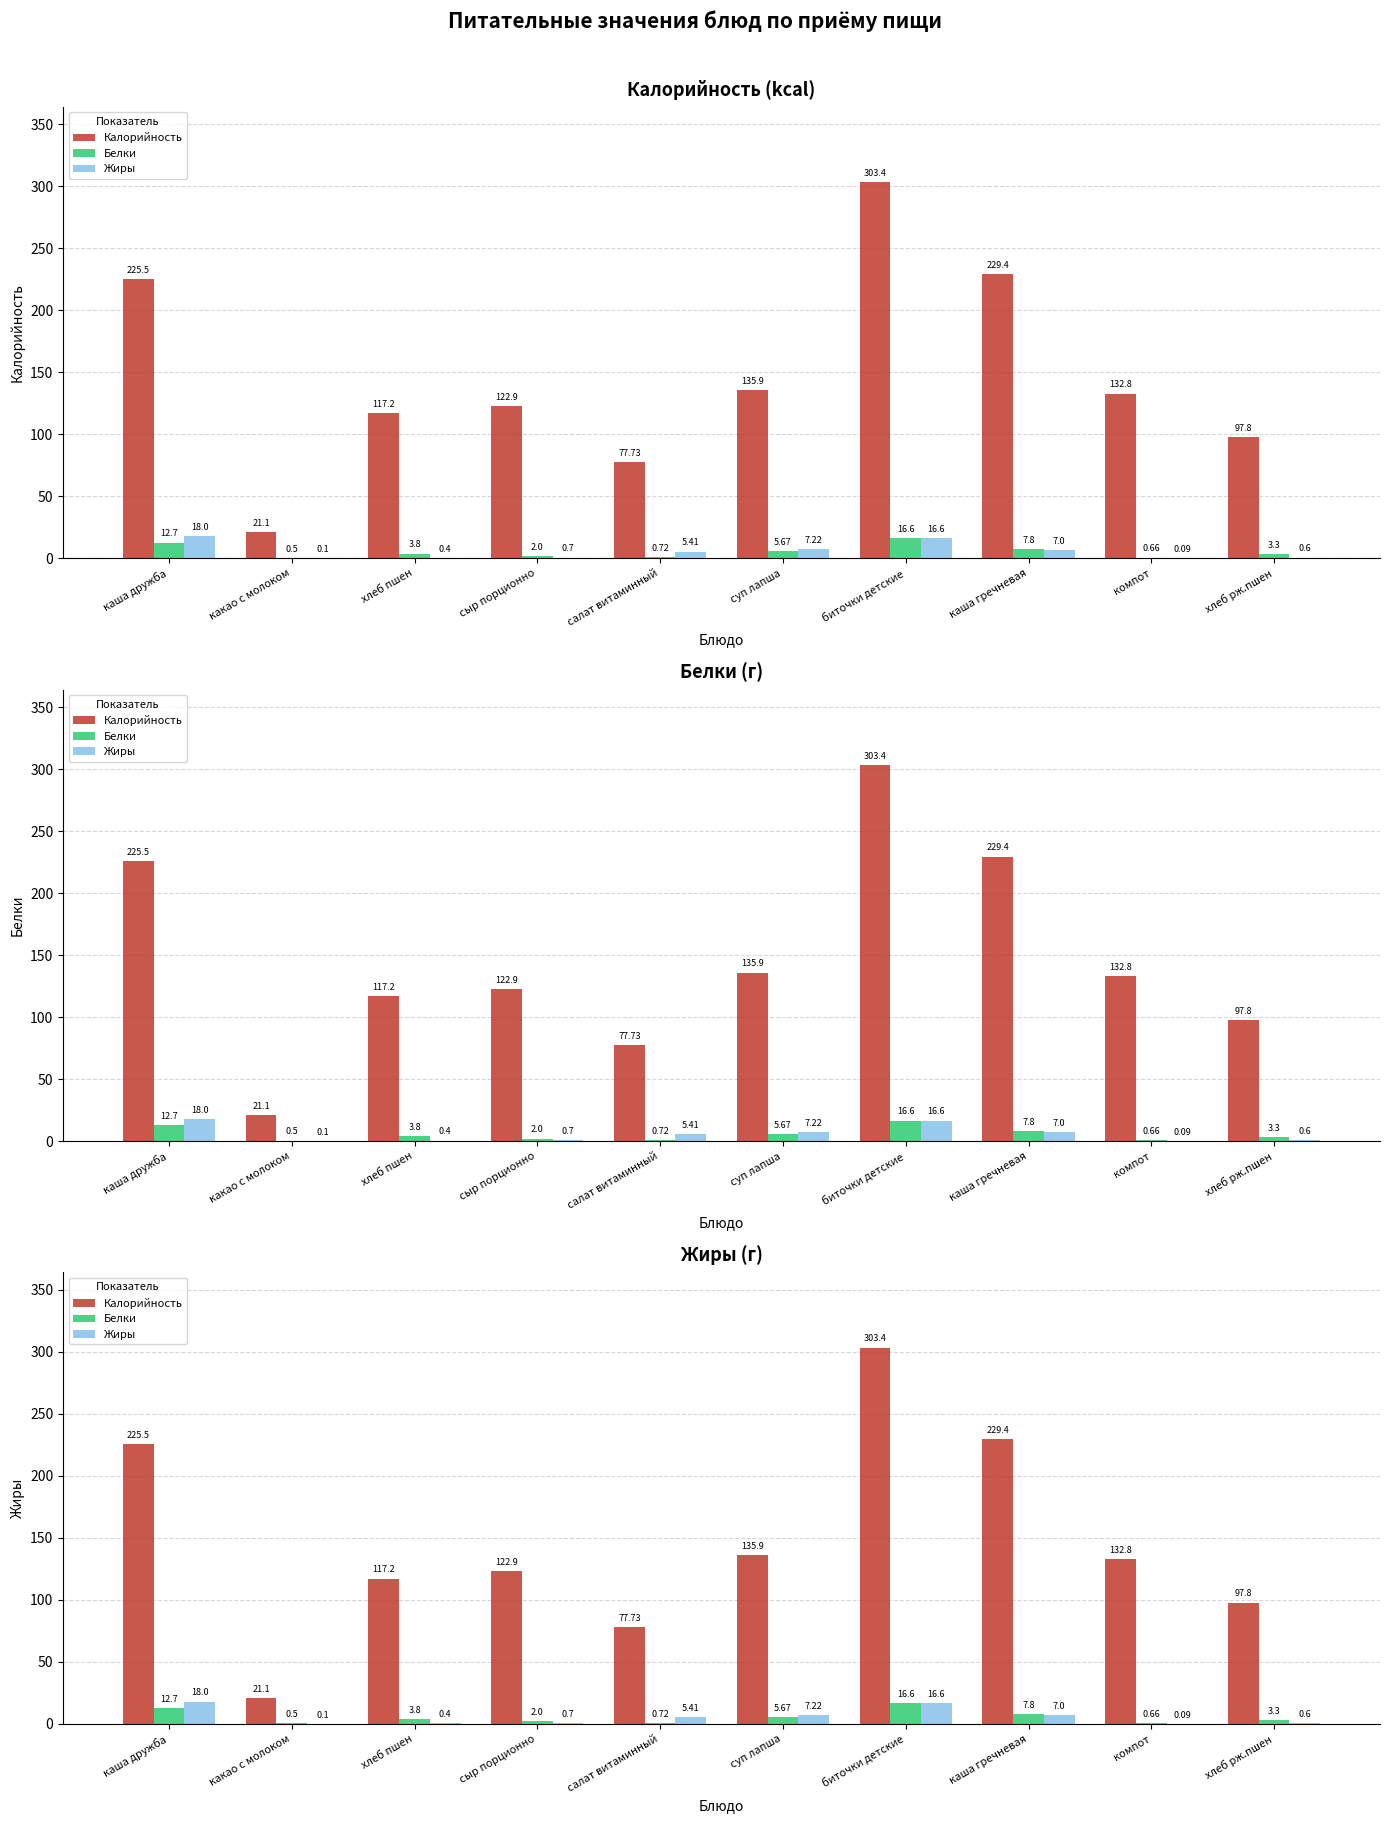

Reading left to right, list all the values displayed in this chart.

Калорийность: 225.5	21.1	117.2	122.9	77.7	135.9	303.4	229.4	132.8	97.8
Белки: 12.7	0.5	3.8	2.0	0.7	5.7	16.6	7.8	0.7	3.3
Жиры: 18.0	0.1	0.4	0.7	5.4	7.2	16.6	7.0	0.1	0.6